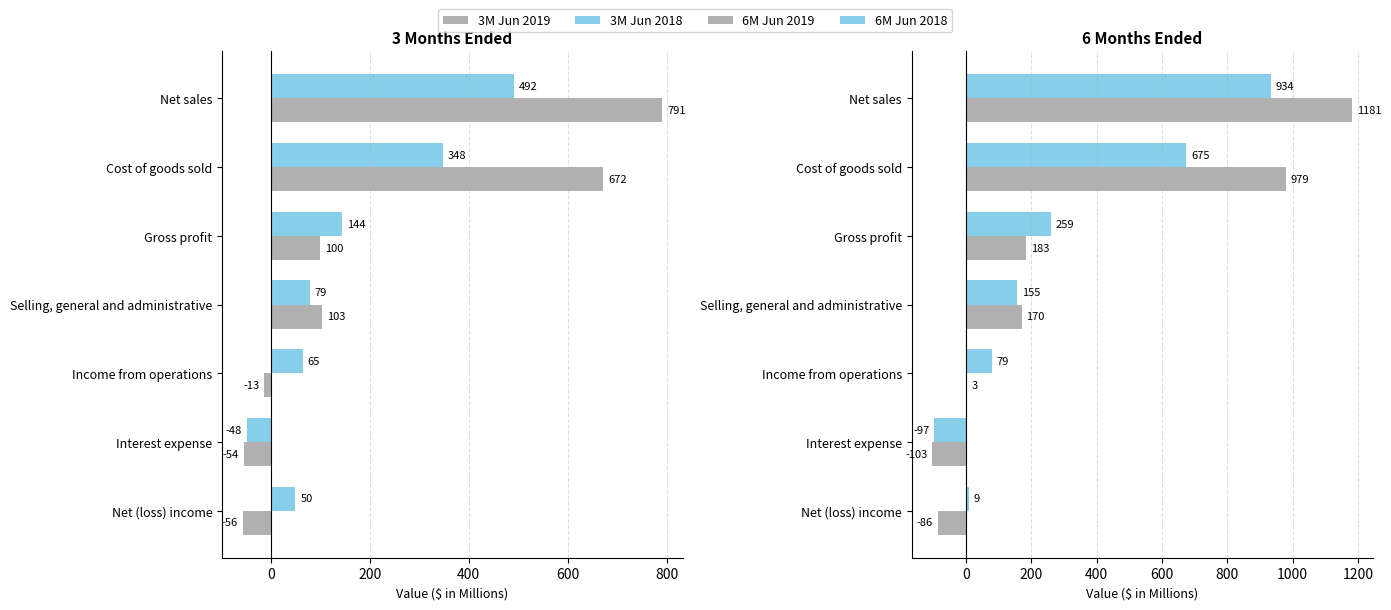

How many bars are there in total?

28